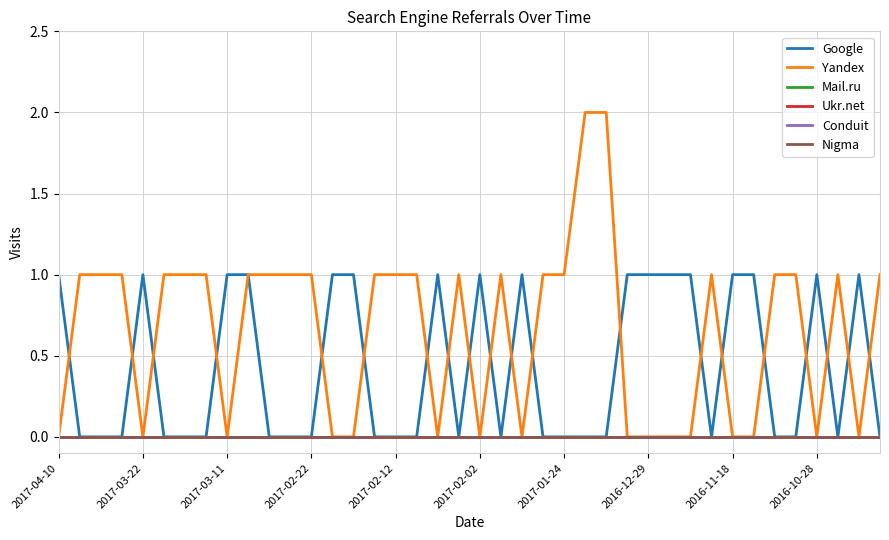

Is this an area chart (filled region under the line)?

No